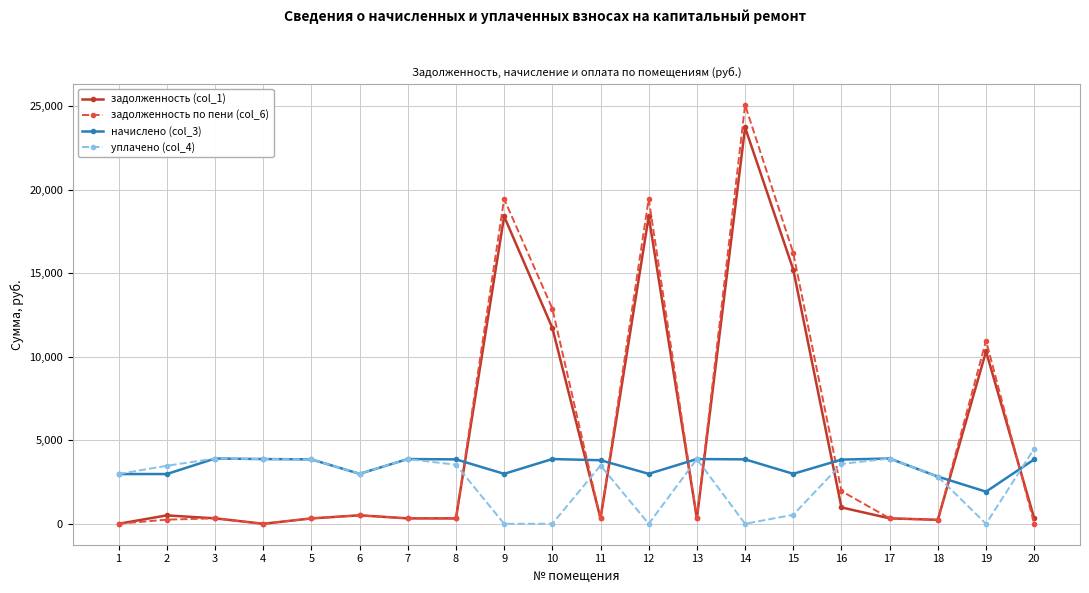

Which series changed the most between 4 and 14?

задолженность по пени (col_6)